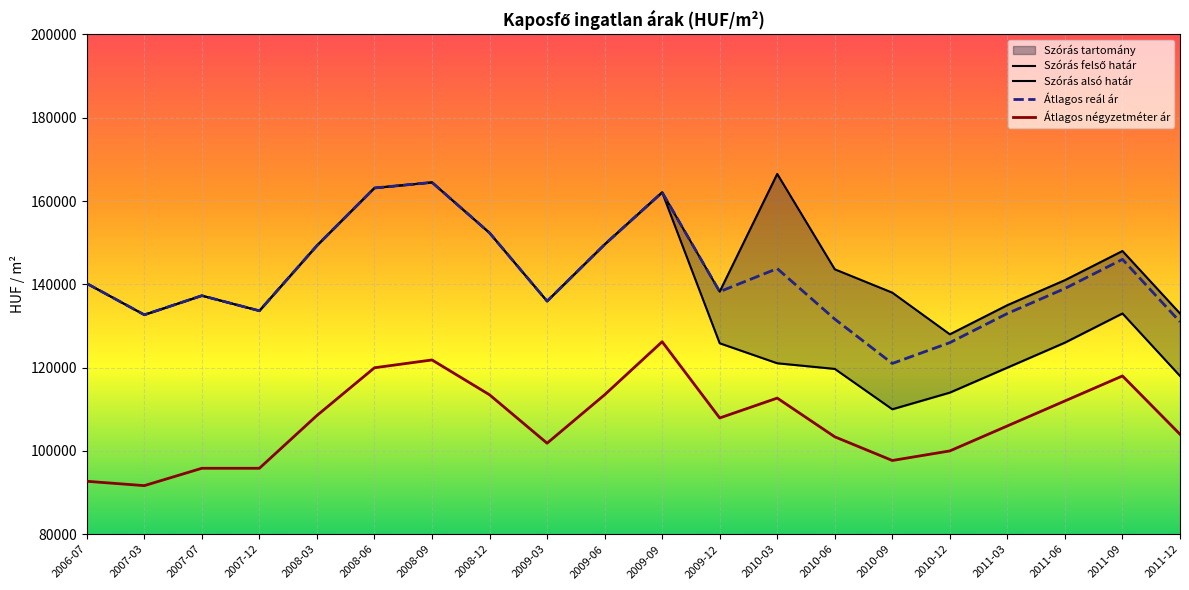

The value of Átlagos reál ár at 2007-03 is 215986. True or false?

False